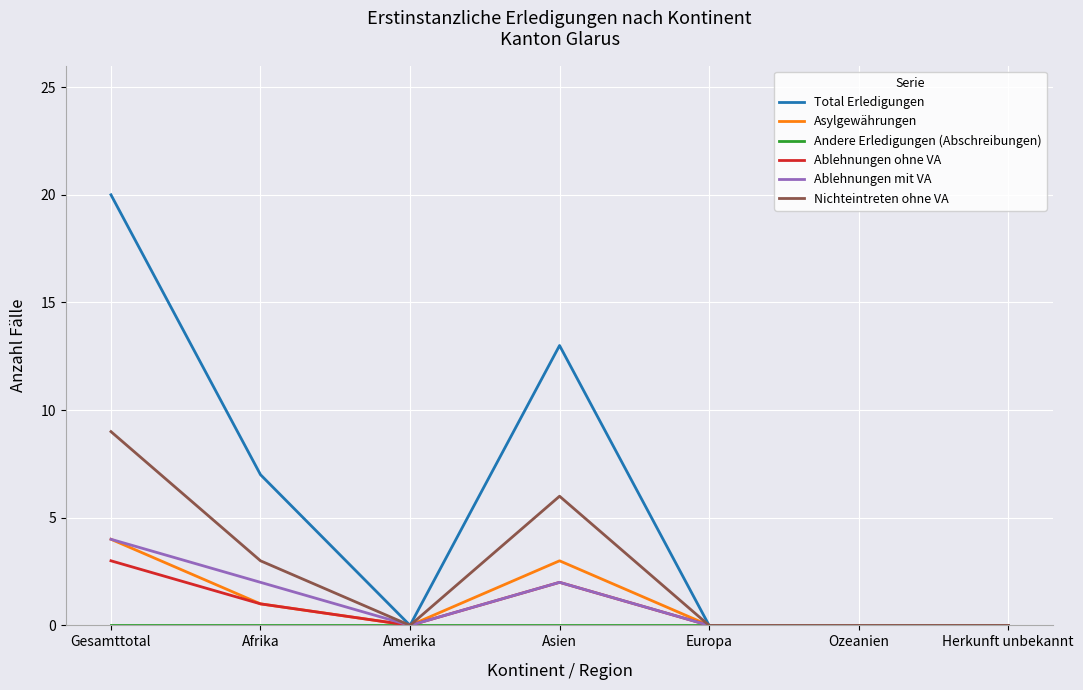

Which series changed the most between Amerika and Asien?

Total Erledigungen